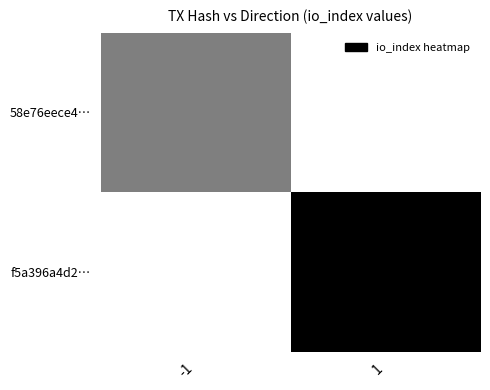

What is the total value across all series at 1?

2